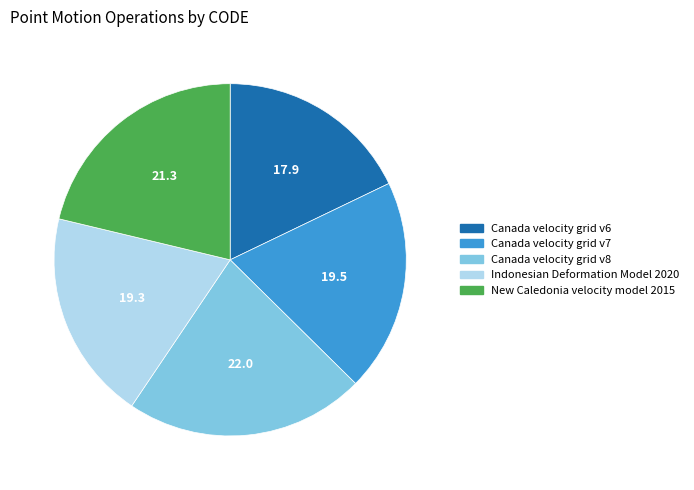

Is it true that New Caledonia velocity model 2015 is 21% of the pie?

True